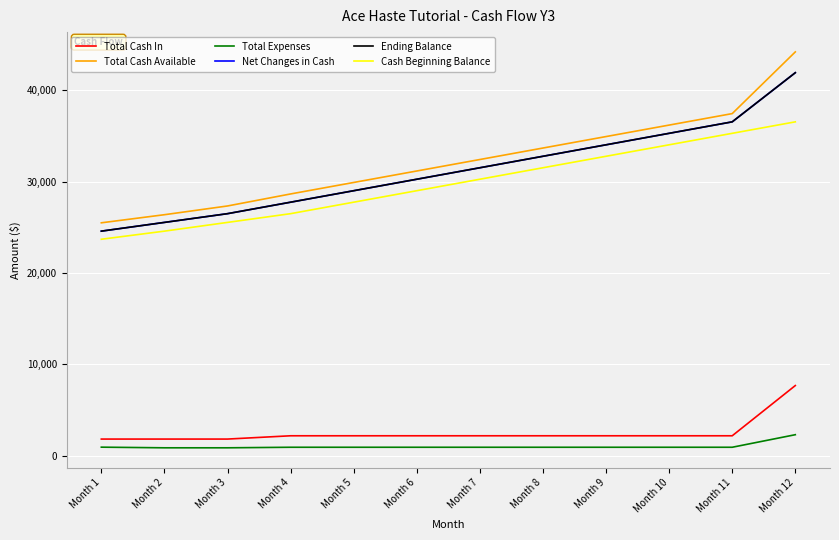

Which series changed the most between Month 3 and Month 9?

Total Cash Available